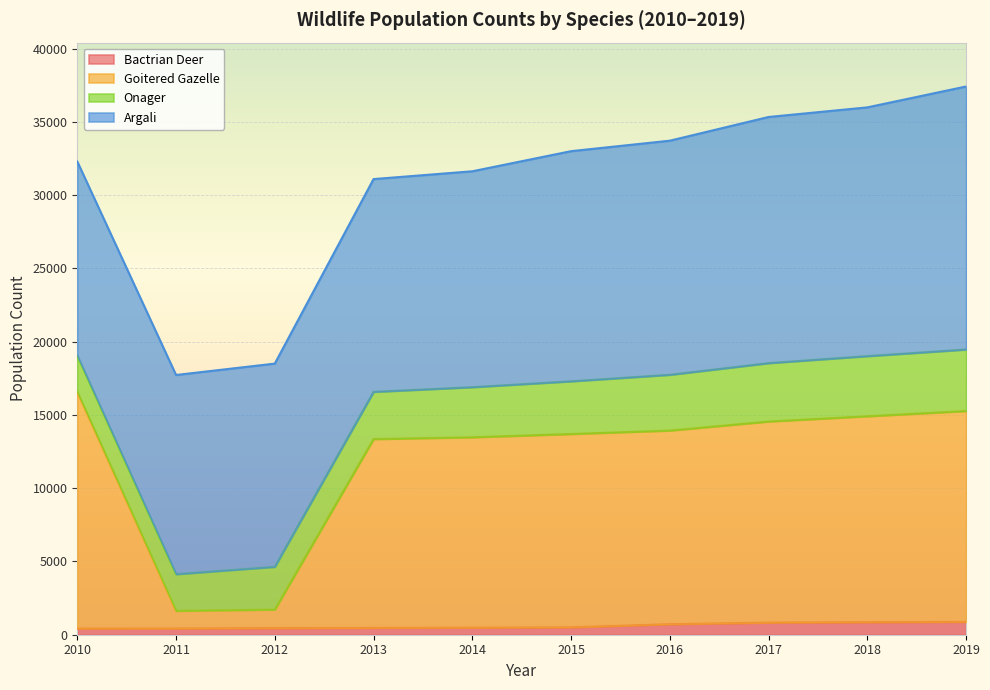

What is the maximum value for Bactrian Deer?

878